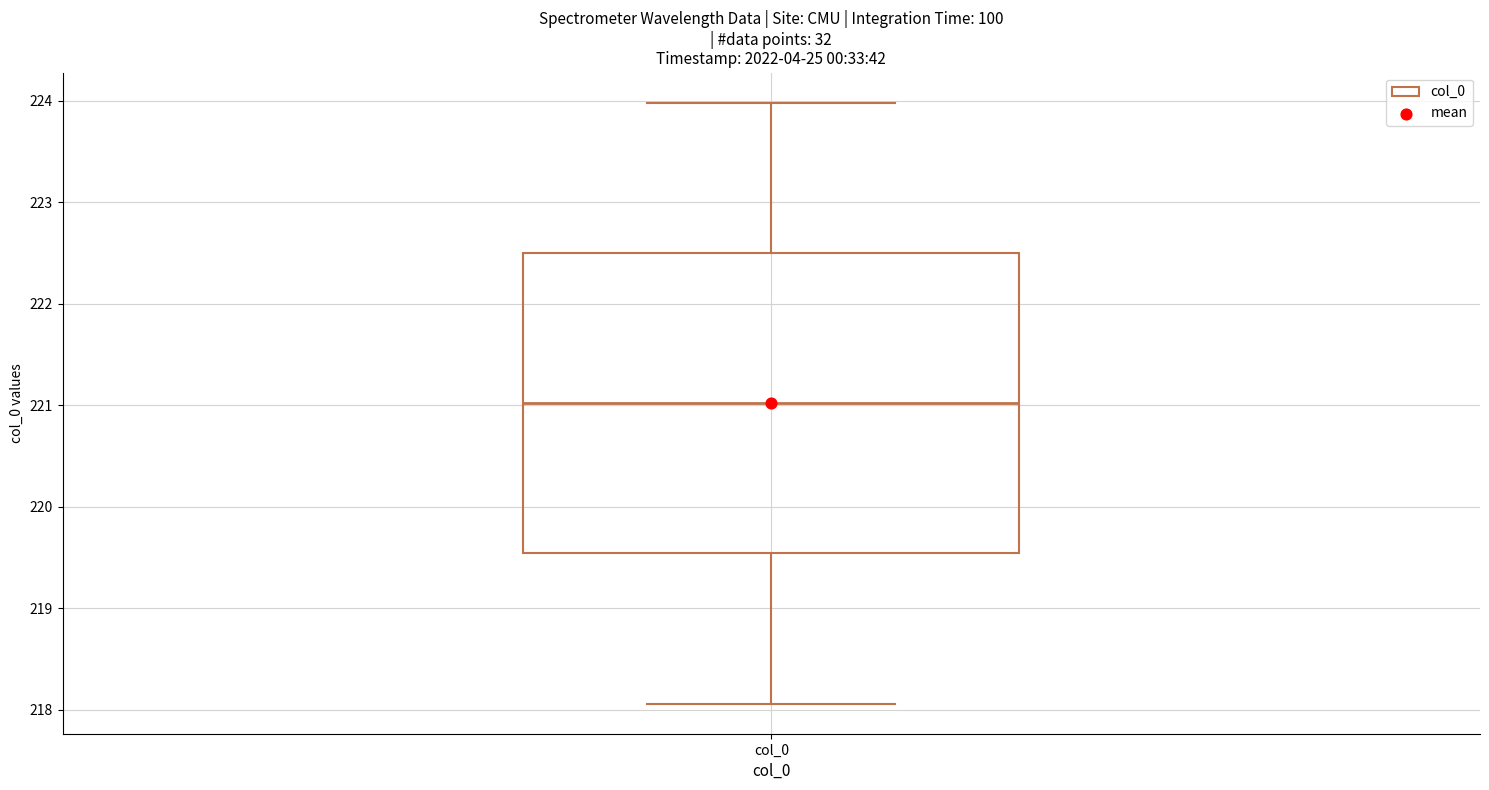

Transcribe this box plot: give where the median line is, the range the box spans, and where the two whiskers end, as read against the y-axis. The values are not printed on the chart, so give them approximately, as read against the axis.

median 221.0, box 219.5 to 222.5, whiskers 218.1 to 224.0